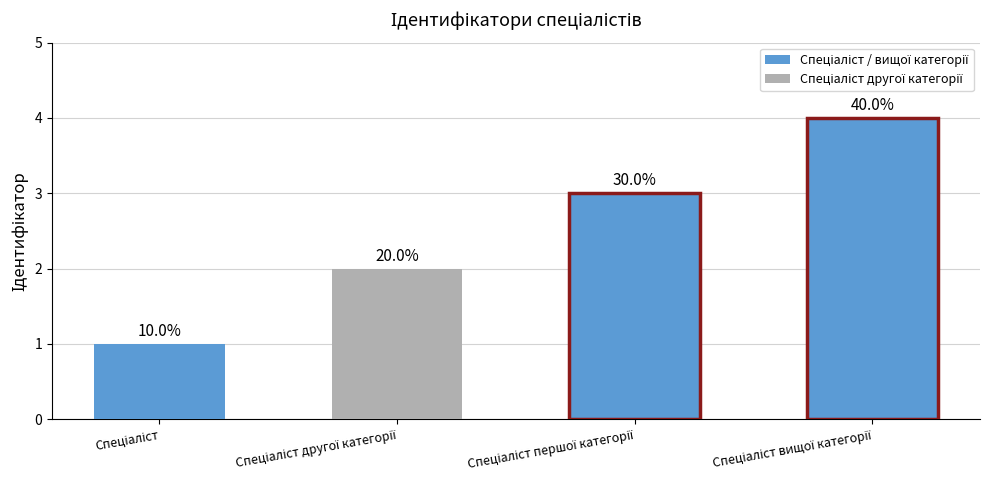

What is the label of the 3rd bar from the right?

Спеціаліст другої категорії